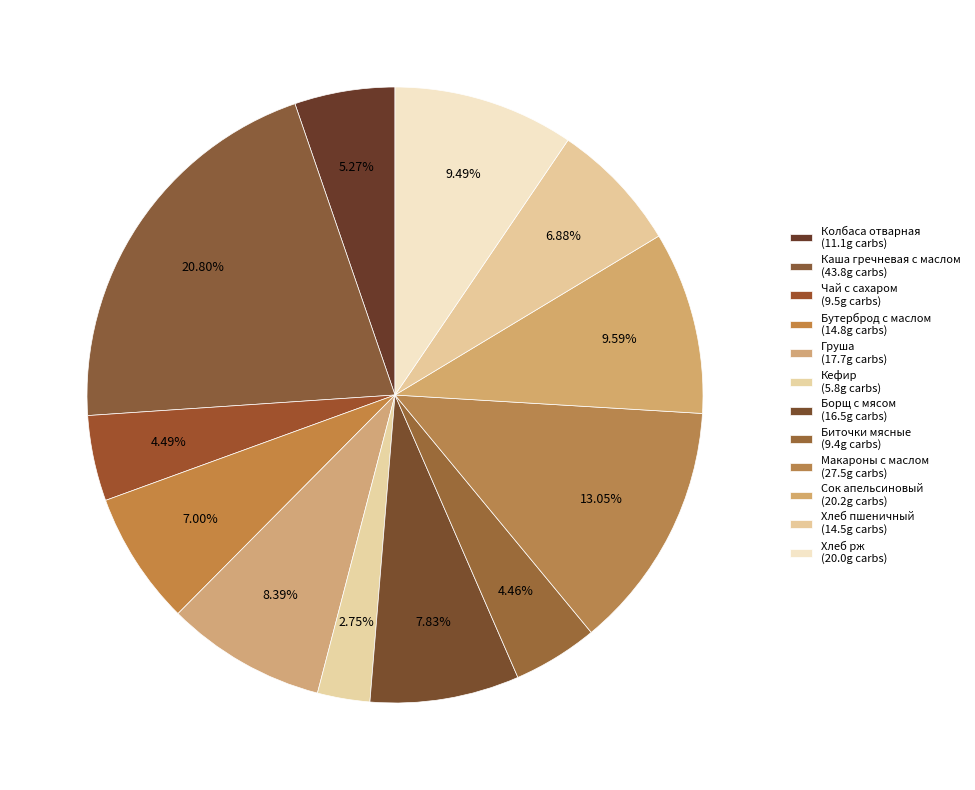

Count the number of slices in the pie.

12